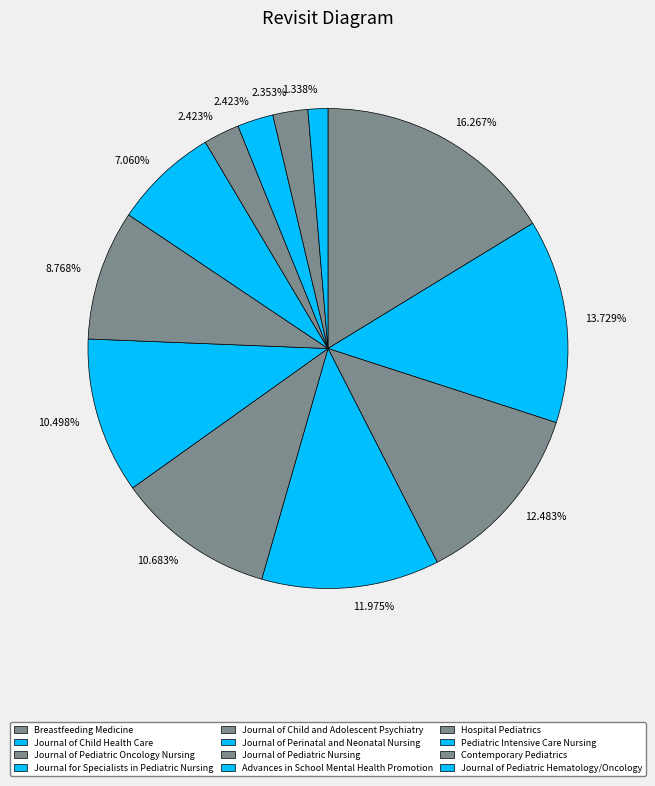

How many slices are in this pie chart?

12